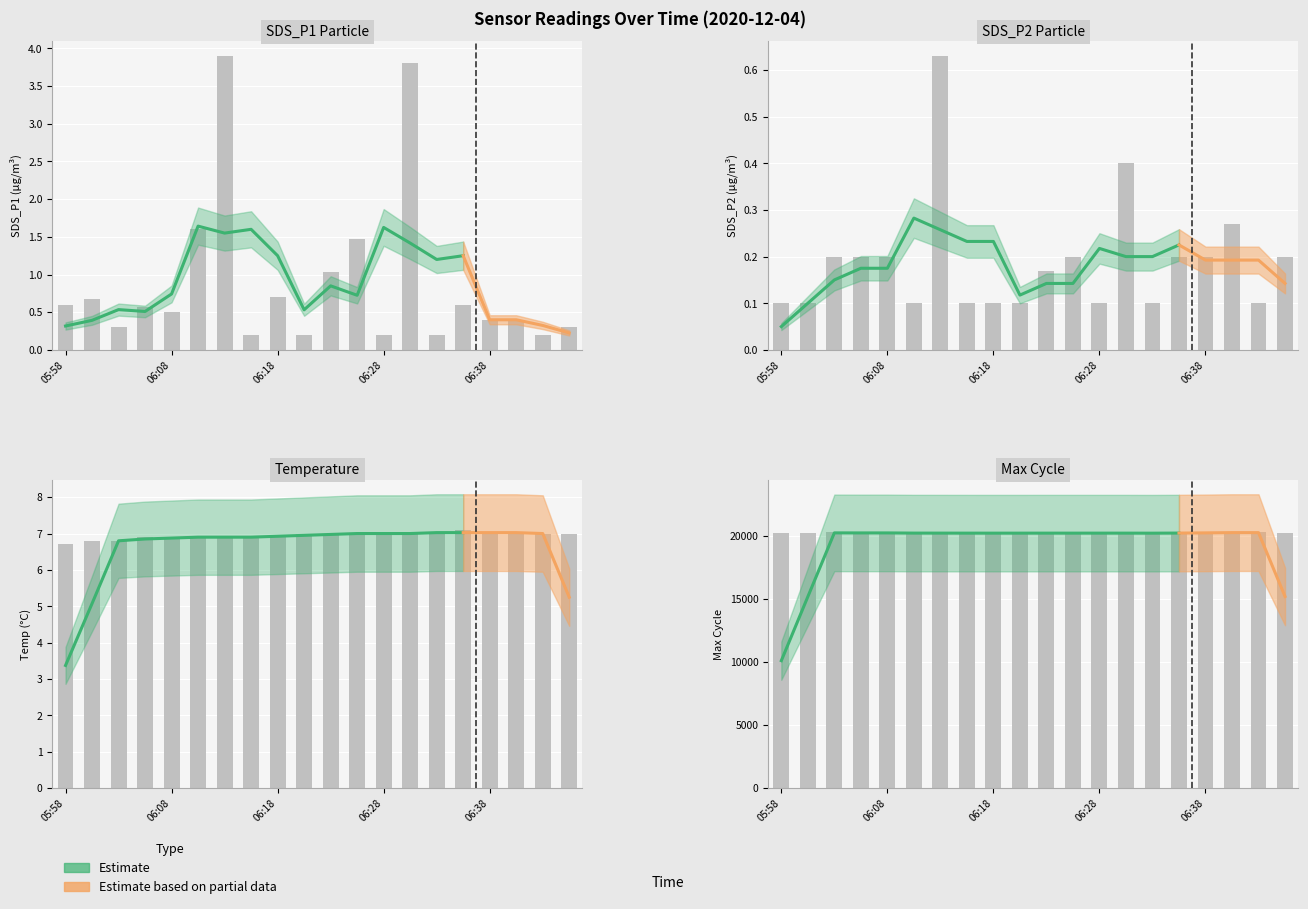

What position from the left is 05:58?

1